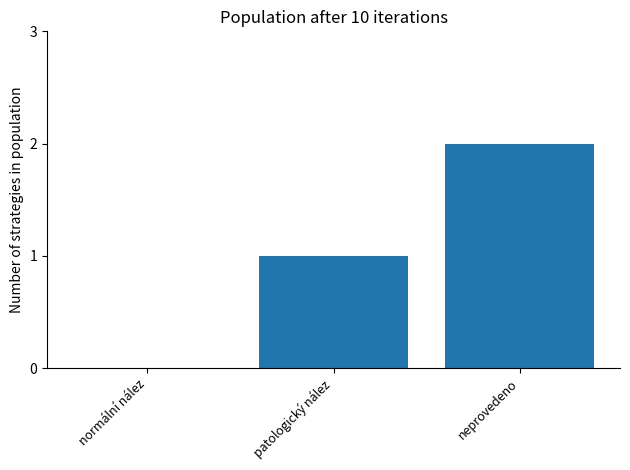

The value at neprovedeno is 2. True or false?

True